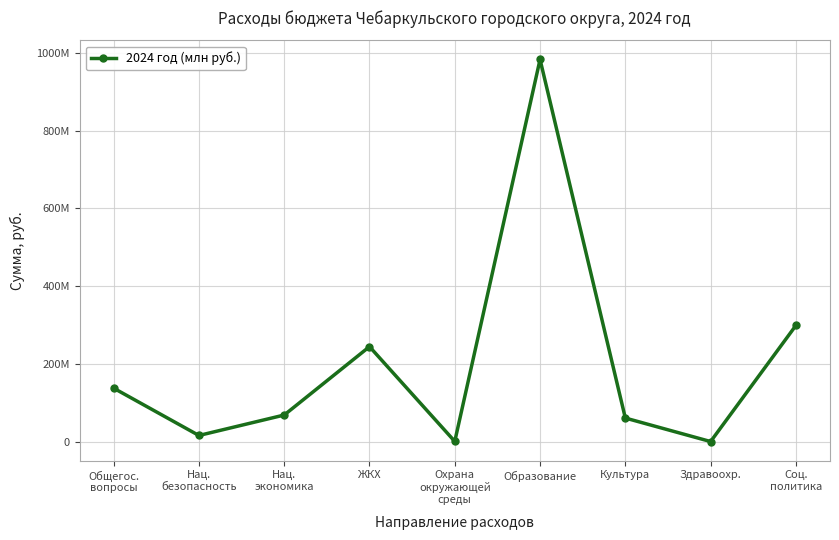

Is this an area chart (filled region under the line)?

No